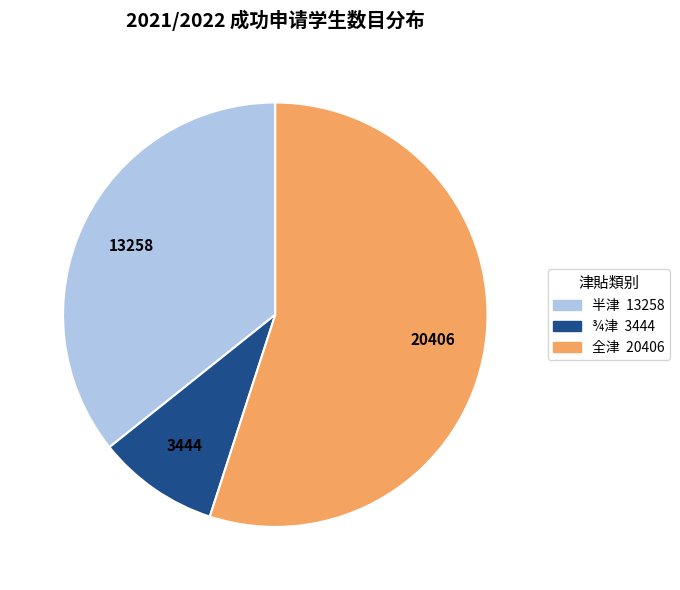

Combined, do ¾津 and 全津 account for over 50%?

Yes